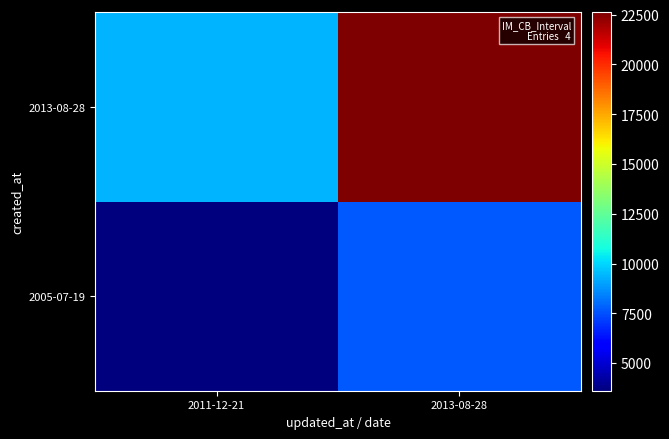

List the series in order of their overall mean, highest first.

2013-08-28, 2005-07-19